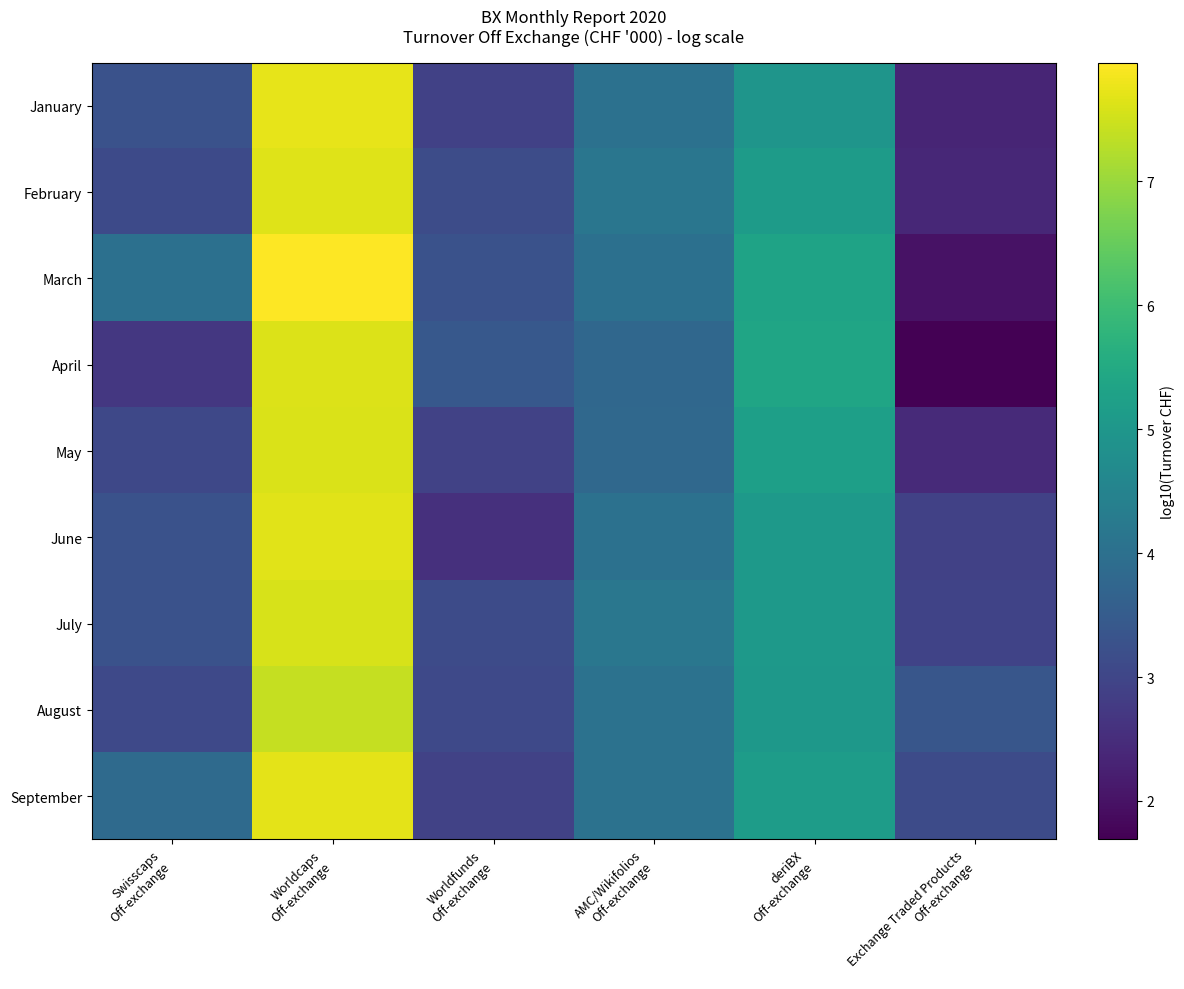

Which has a higher value, AMC/Wikifolios
Off-exchange or deriBX
Off-exchange?

deriBX
Off-exchange